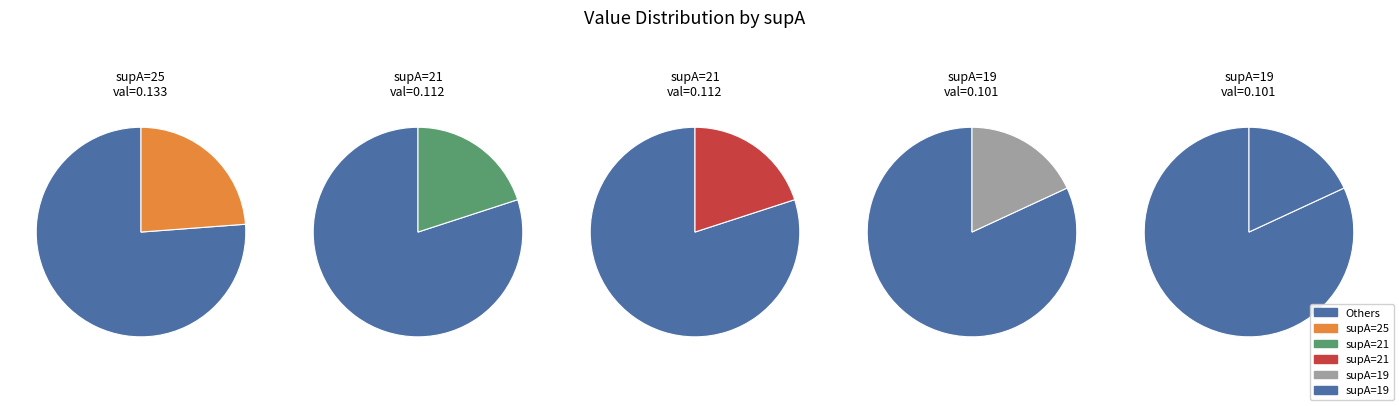

The 21 slice represents 34% of the pie. True or false?

False